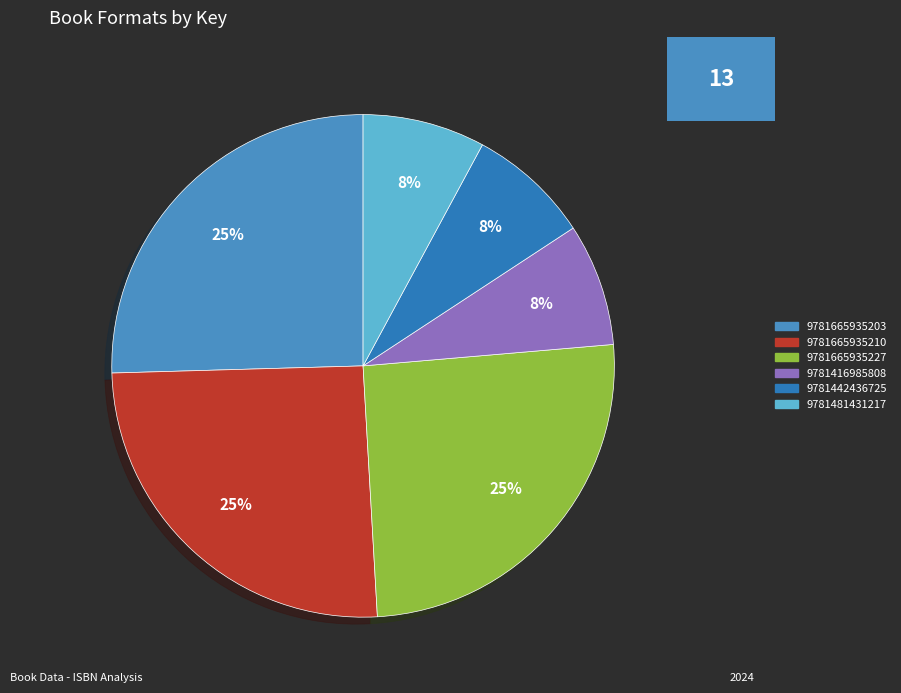

Is the sum of 9781665935227 and 9781665935210 greater than half?

Yes